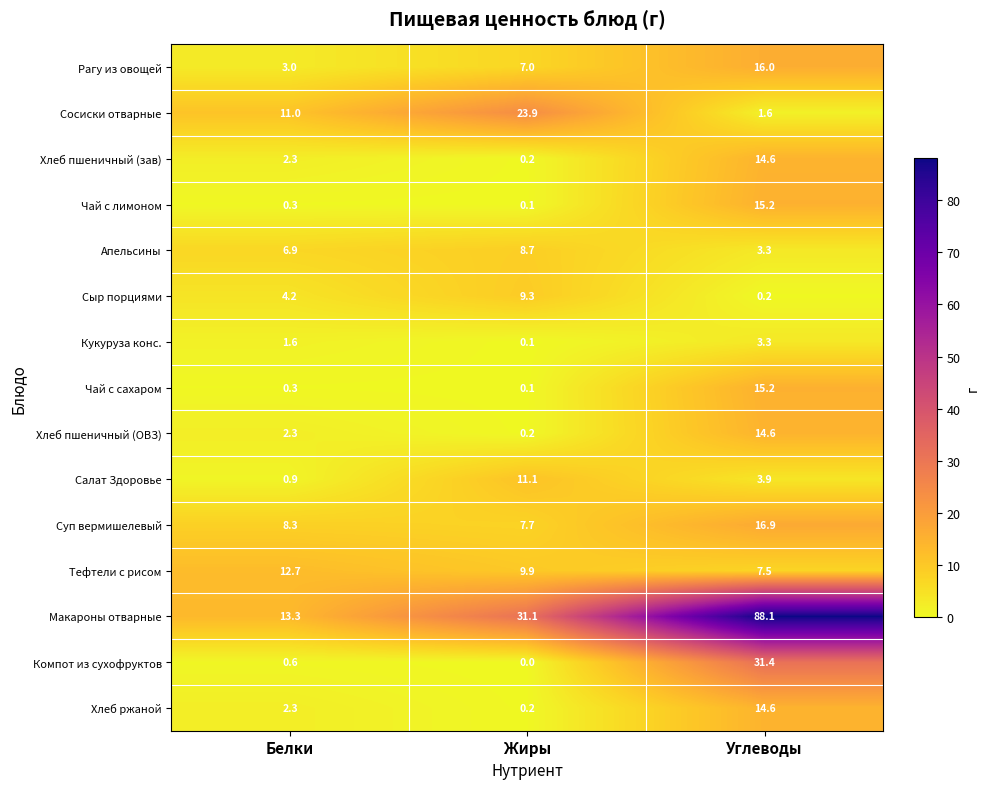

Which series has the largest range (max minus min)?

Макароны отварные